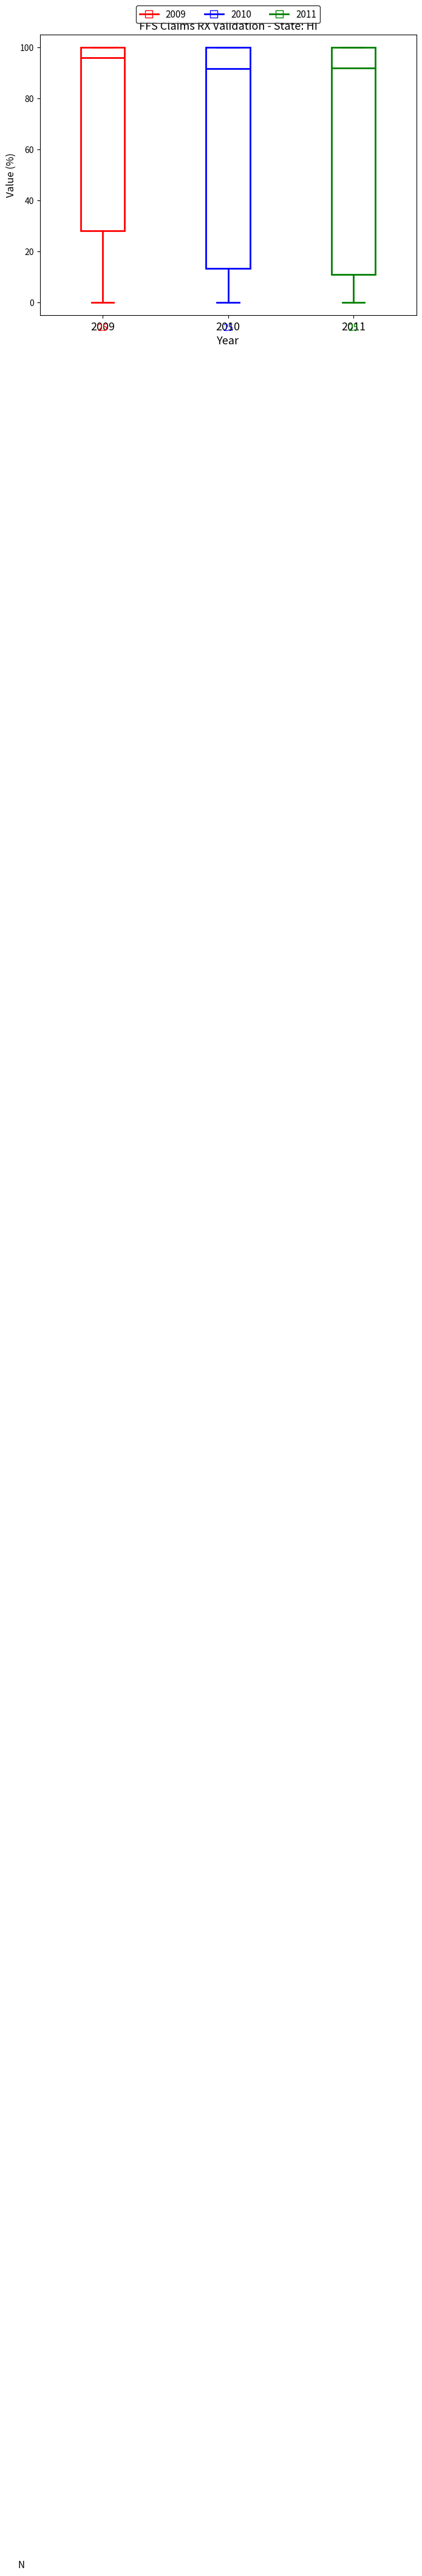

Which box is the tallest, from its lower edge to its upper edge?

2011